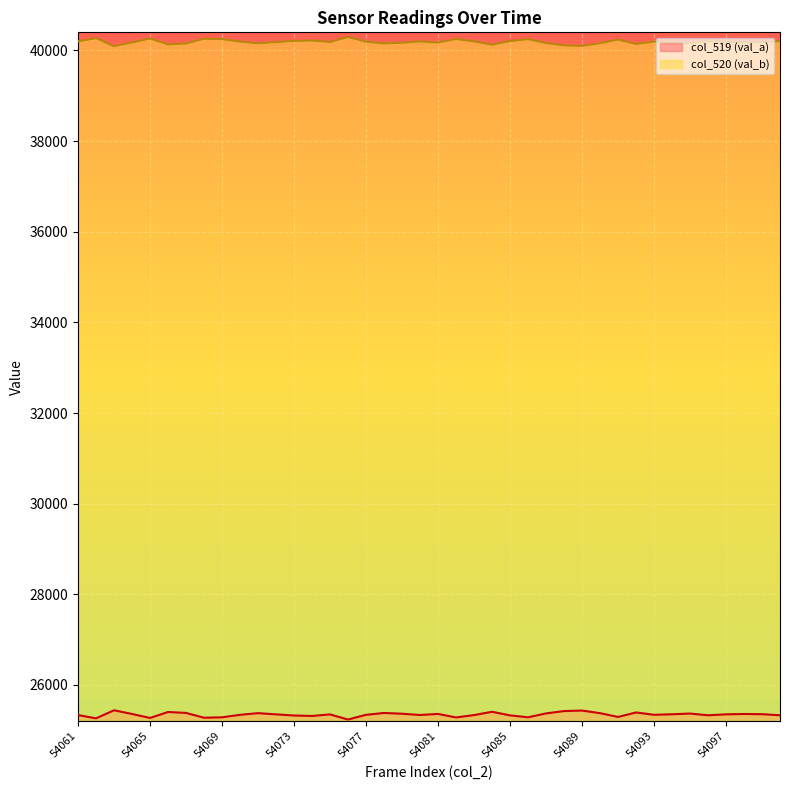

Reading left to right, what are all the values shown in this chart?

col_519 (val_a): 25334	25263	25440	25359	25271	25402	25382	25276	25285	25340	25377	25350	25325	25315	25349	25236	25340	25381	25364	25336	25360	25282	25334	25407	25328	25285	25371	25423	25434	25377	25293	25392	25341	25352	25368	25330	25351	25358	25354	25330
col_520 (val_b): 40201	40272	40095	40176	40264	40133	40153	40259	40250	40195	40158	40185	40210	40220	40186	40299	40195	40154	40171	40199	40175	40253	40201	40128	40207	40250	40164	40112	40101	40158	40242	40143	40194	40183	40167	40205	40184	40177	40181	40205